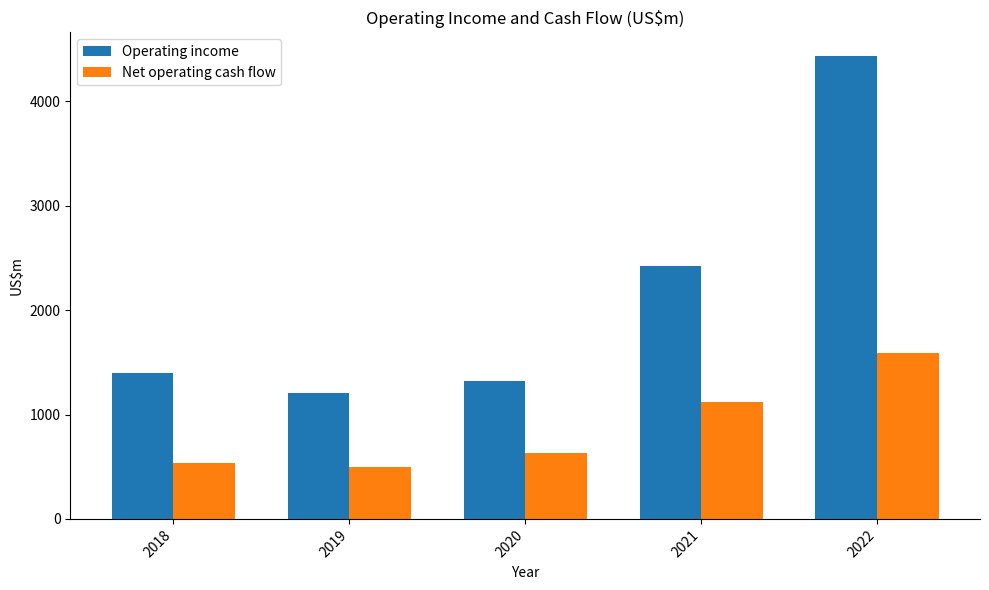

What is the value of the Operating income bar at the 2nd from the left?

1203